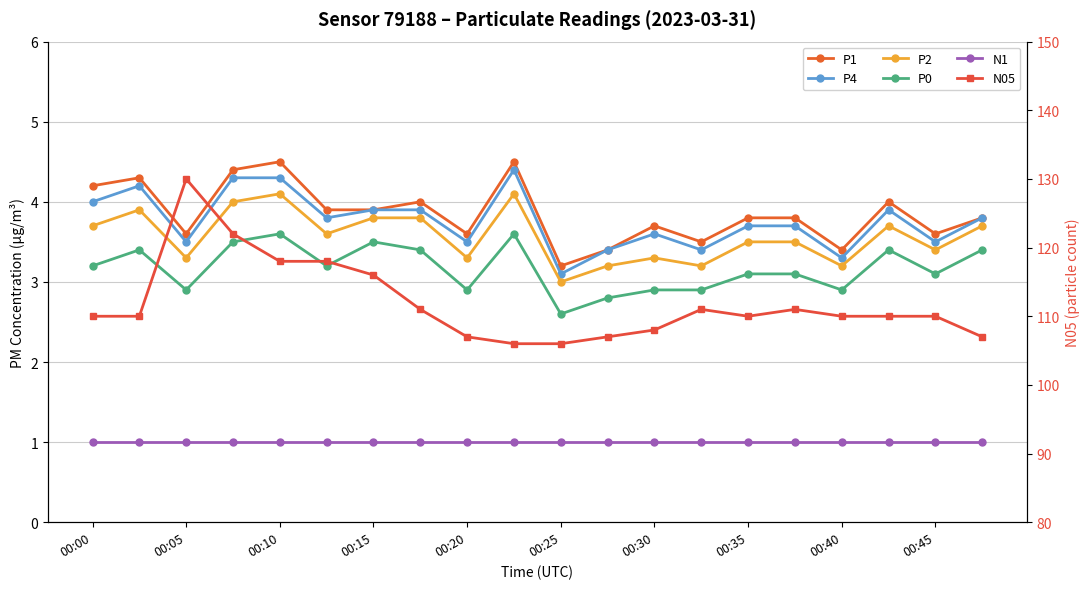

What is the difference between the maximum and minimum values in the P1 series?

1.3